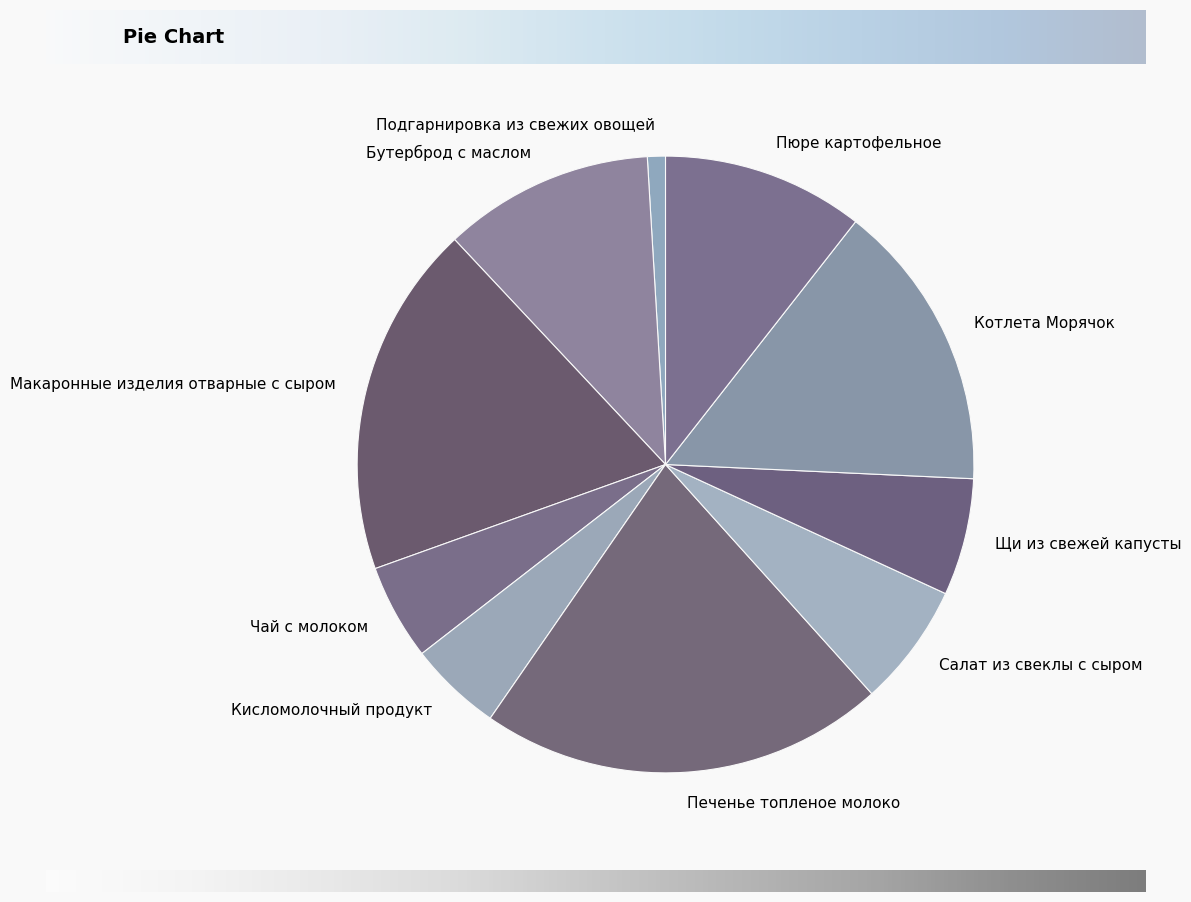

Approximately how many times larger is the value at Салат из свеклы с сыром compared to Пюре картофельное?

0.6